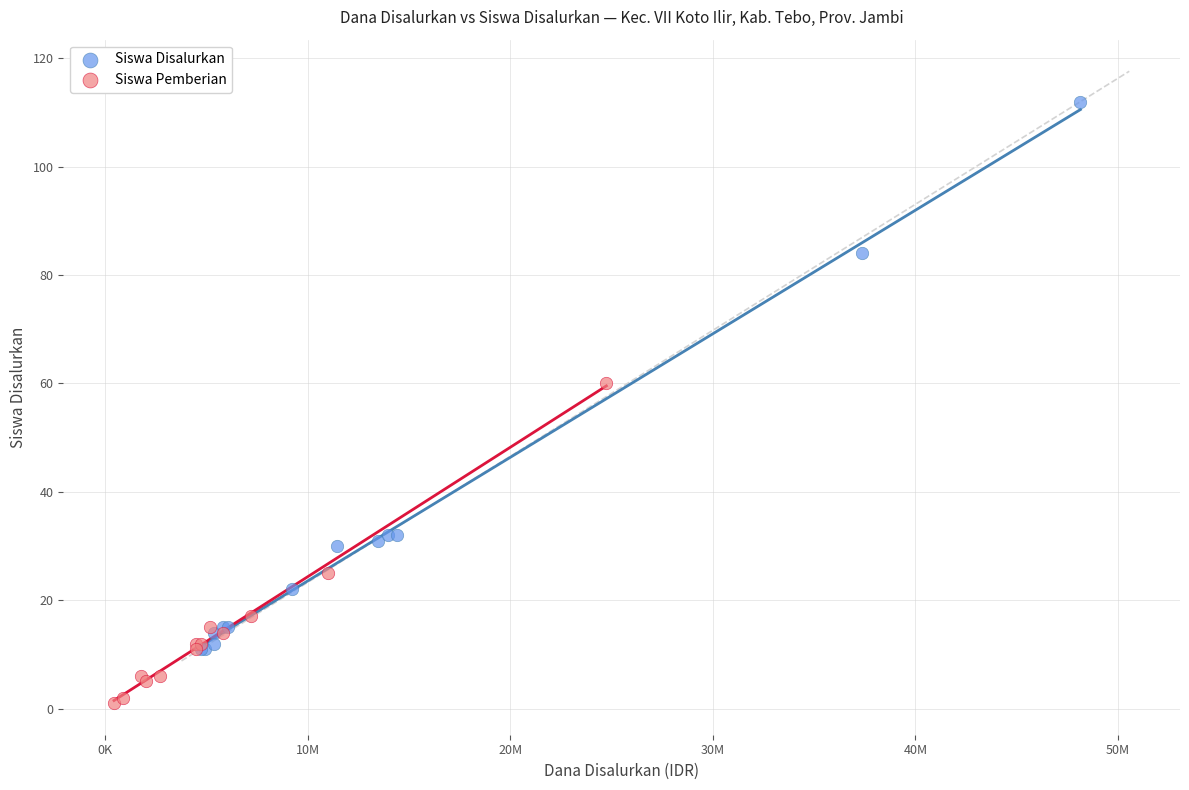

Which series has the widest spread of Y values?

Siswa Disalurkan